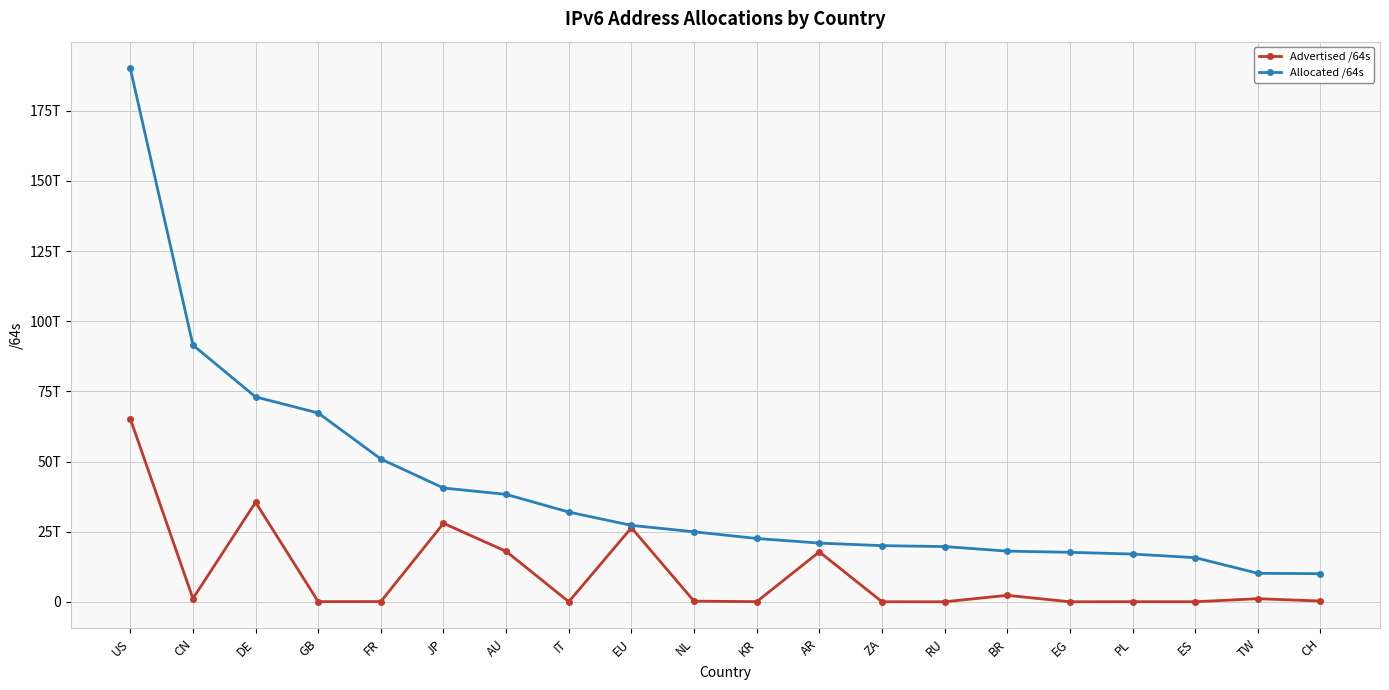

What position from the left is US?

1